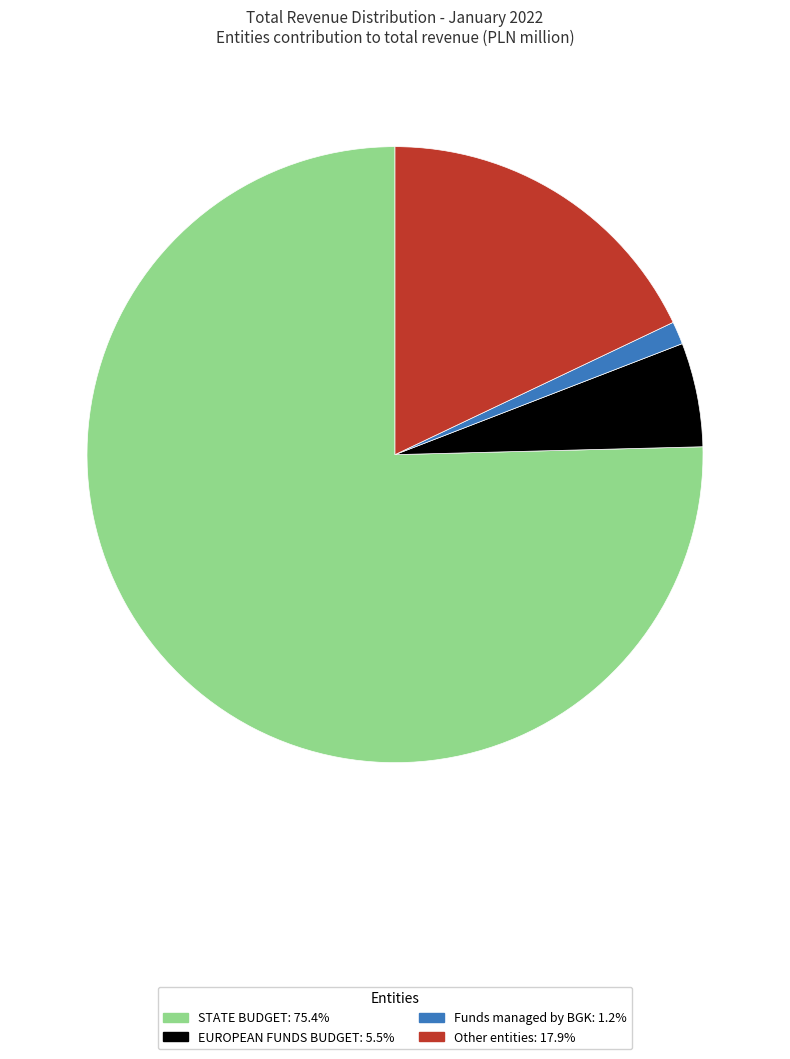

Rank the categories by value from highest to lowest.

STATE BUDGET, Other entities, EUROPEAN FUNDS BUDGET, Funds managed by BGK